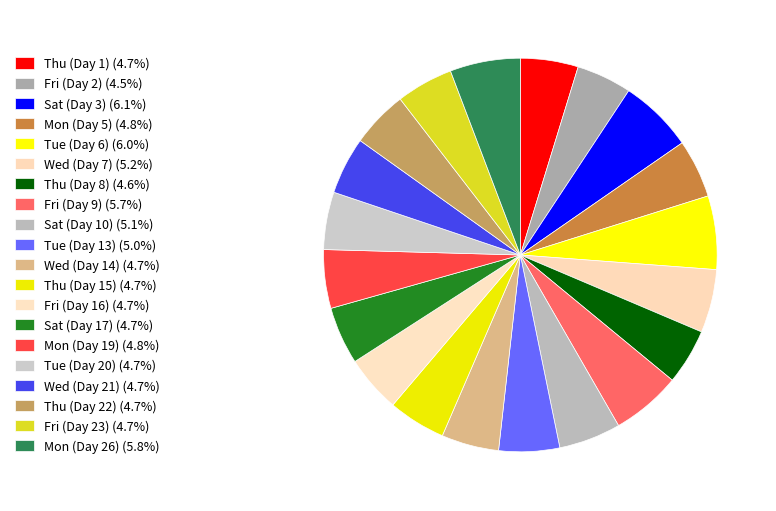

Rank the categories by value from lowest to highest.

Fri (Day 2), Thu (Day 8), Fri (Day 23), Fri (Day 16), Thu (Day 22), Wed (Day 21), Wed (Day 14), Tue (Day 20), Thu (Day 15), Sat (Day 17), Thu (Day 1), Mon (Day 5), Mon (Day 19), Tue (Day 13), Sat (Day 10), Wed (Day 7), Fri (Day 9), Mon (Day 26), Tue (Day 6), Sat (Day 3)